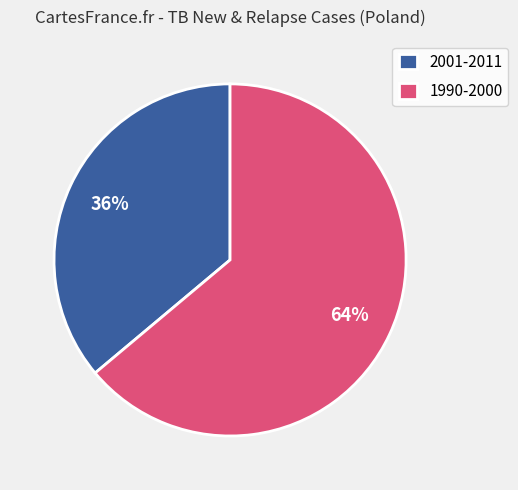

What percentage is the 1990-2000 slice, to the nearest percent?

64%